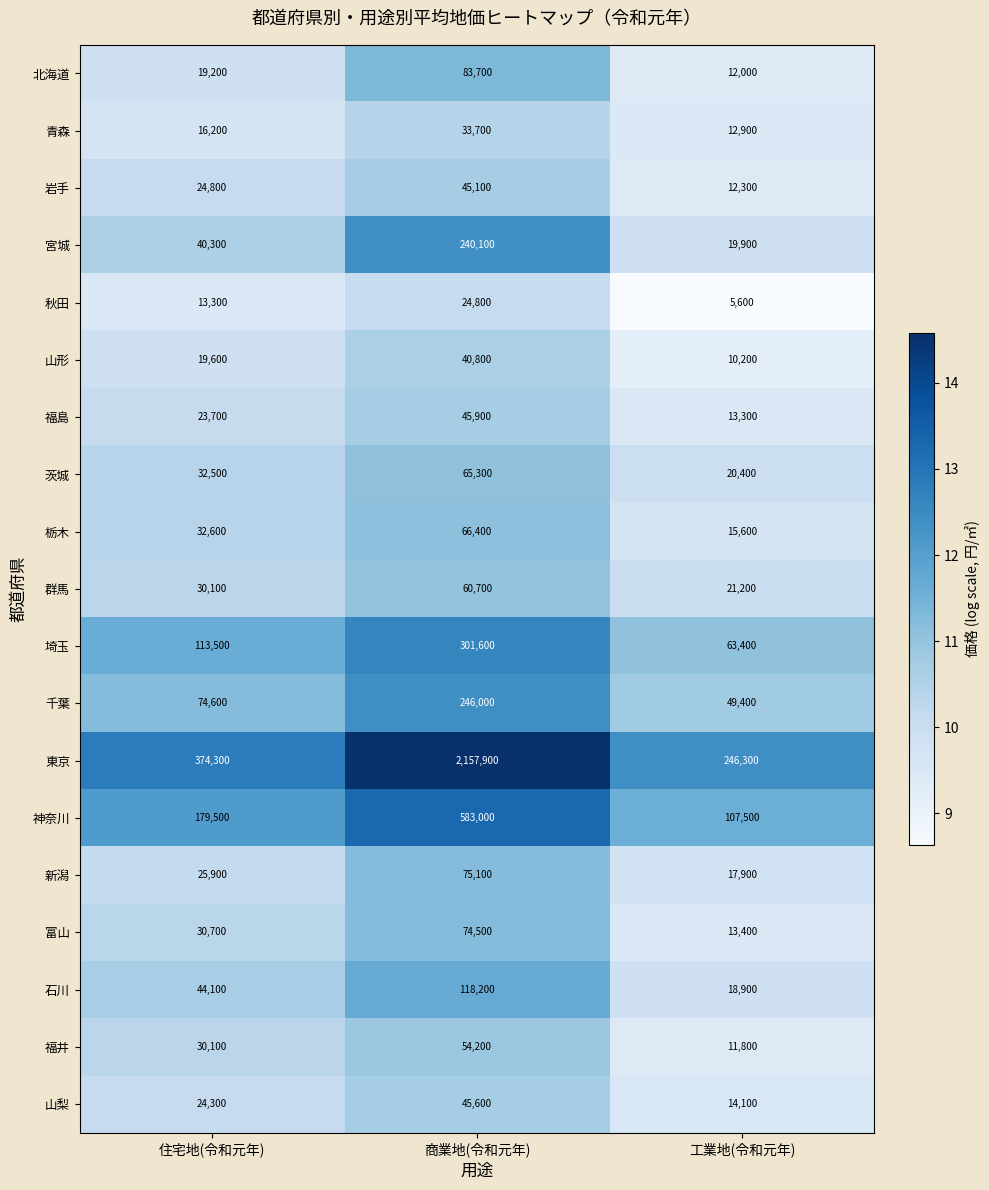

What is the difference between the 秋田 values at 住宅地(令和元年) and 工業地(令和元年)?

7700